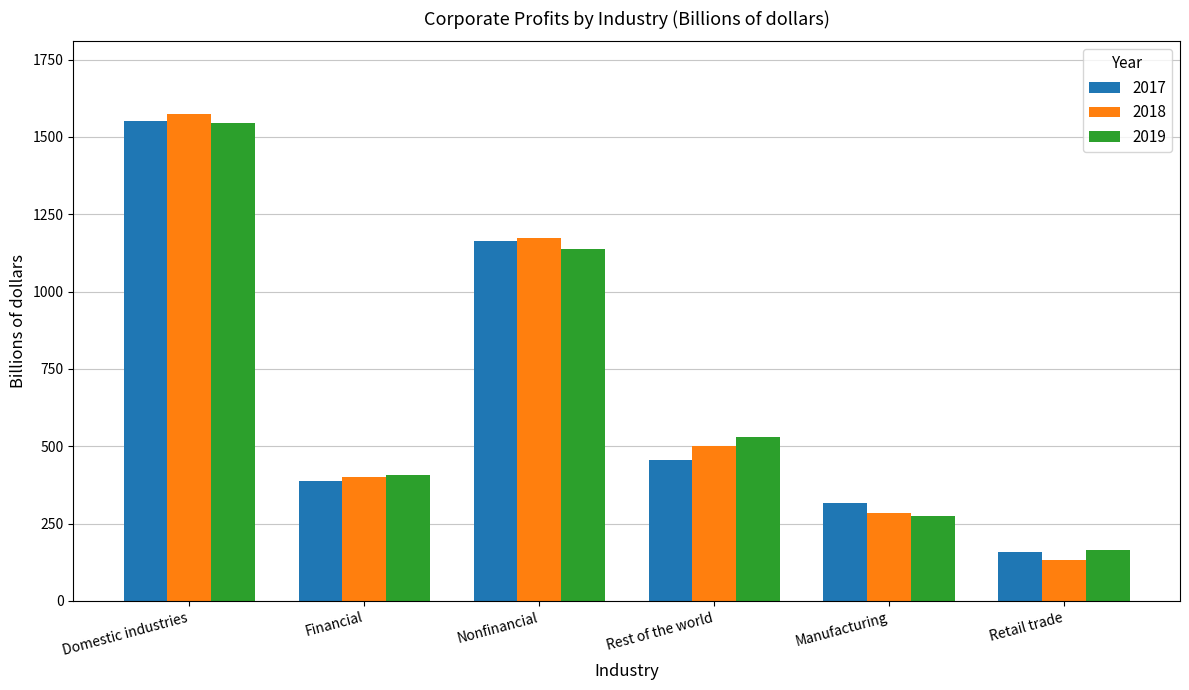

Where is 2019 nearest to the value 853?

Nonfinancial